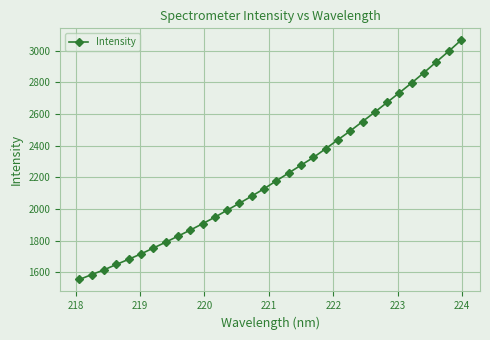

What is the average value?

2208.1